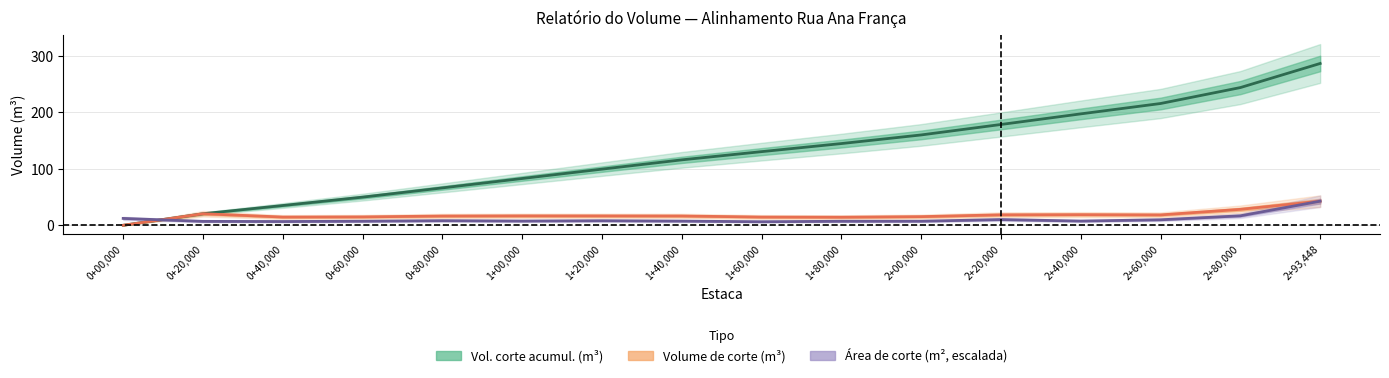

Is it true that Vol. corte acumul. (m³) equals 160.2 at 2+00,000?

True